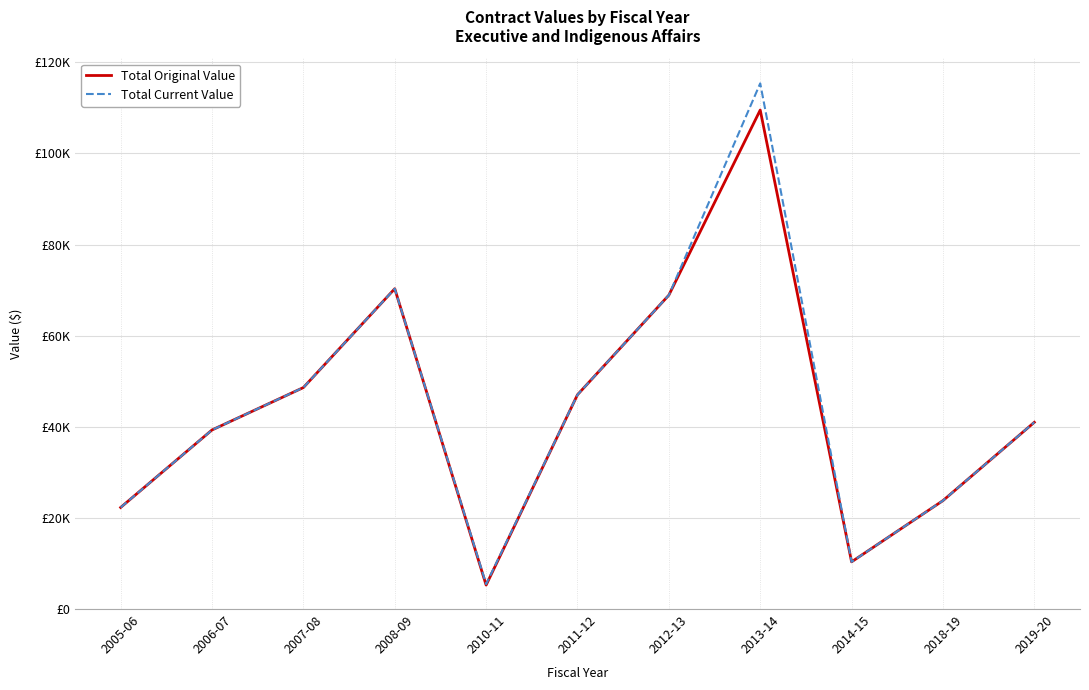

Does the chart have visible grid lines?

Yes